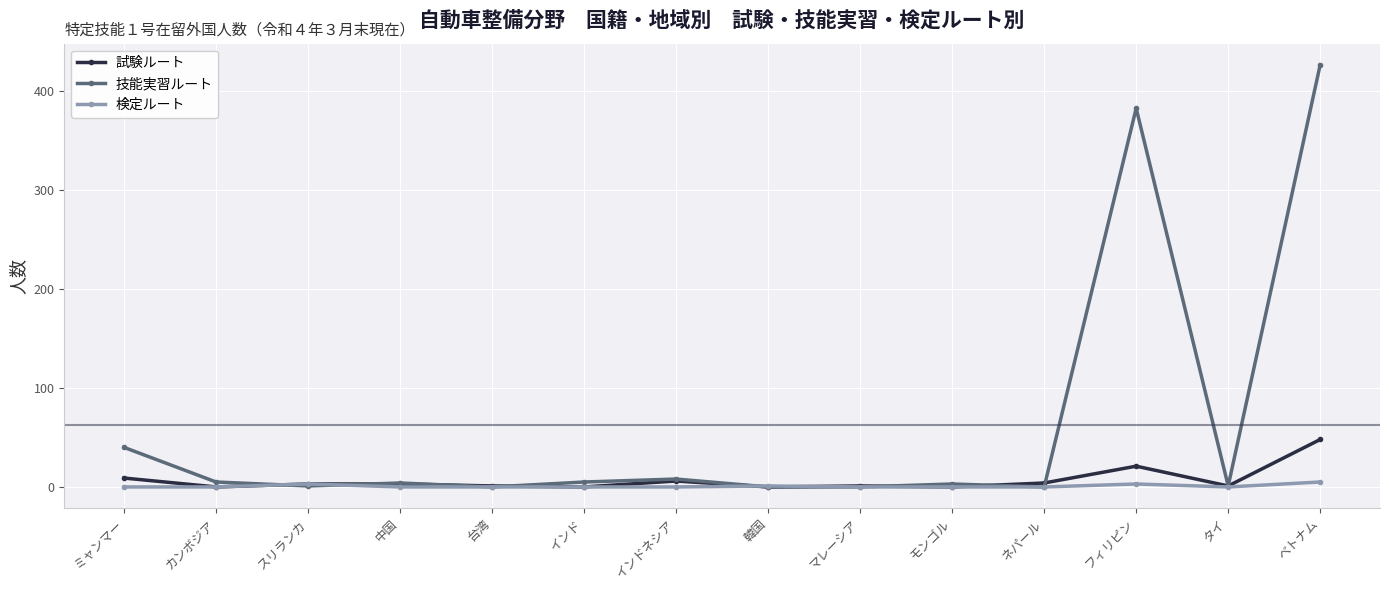

What is the maximum value for 試験ルート?

48